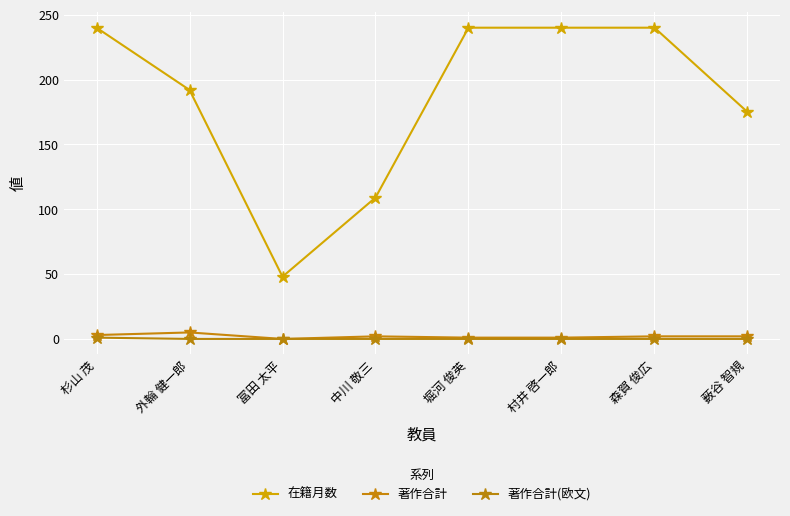

What position from the right is 中川 敬三?

5